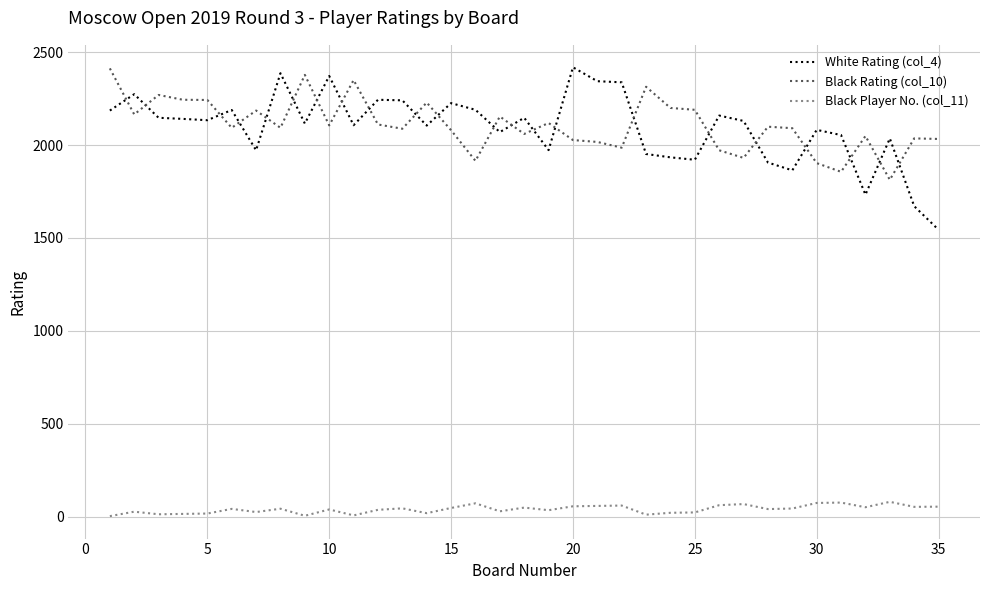

True or false: Black Player No. (col_11) and Black Rating (col_10) cross at least once.

False